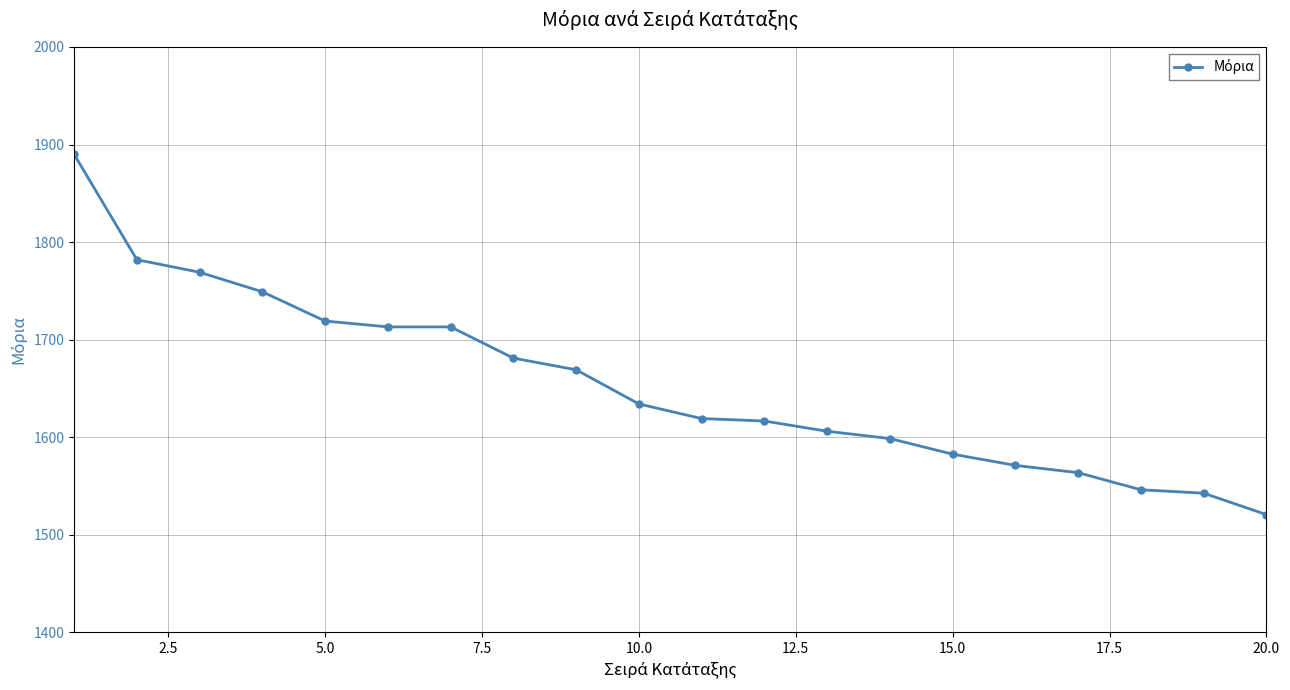

Is this an area chart (filled region under the line)?

No